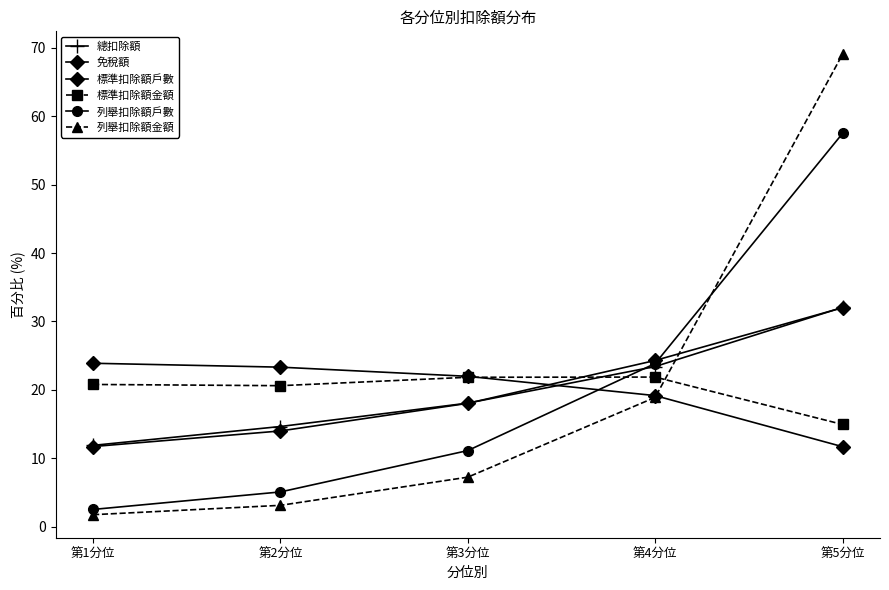

Which has a higher value, 第1分位 or 第2分位?

第2分位